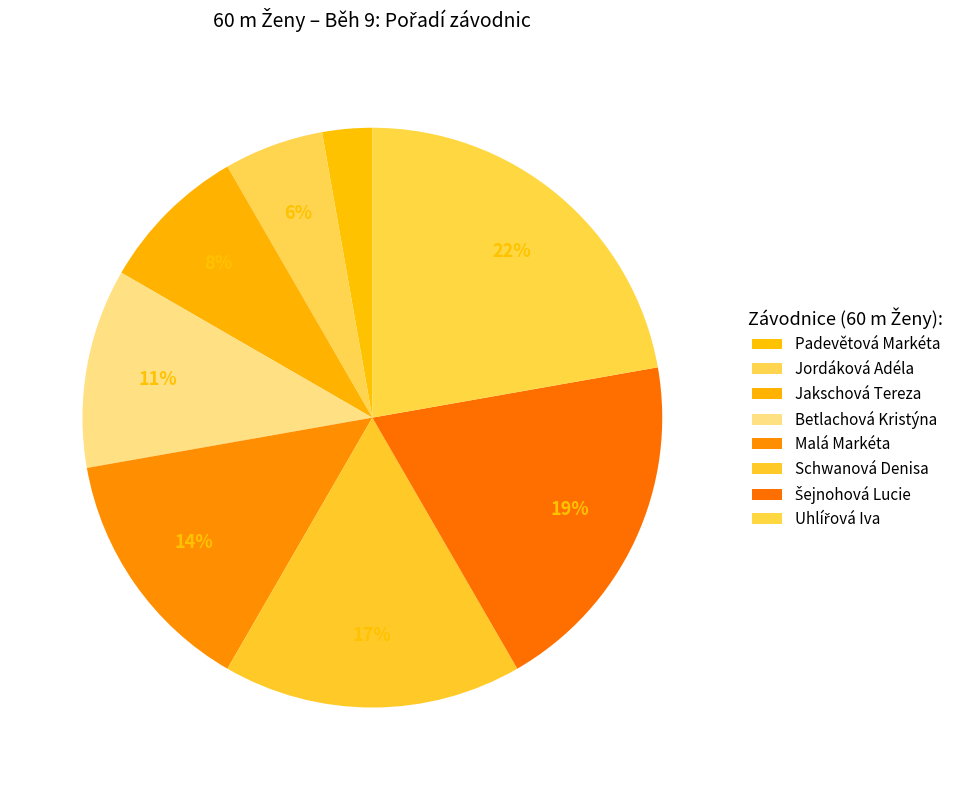

What is the smallest slice in the pie chart?

Padevětová Markéta